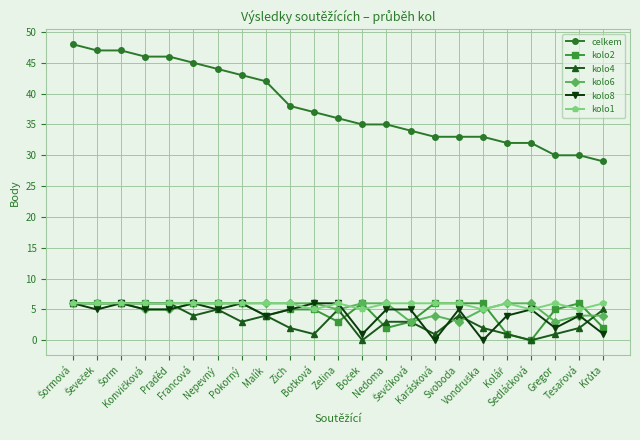

Is it true that kolo1 equals 6 at Zelina?

True